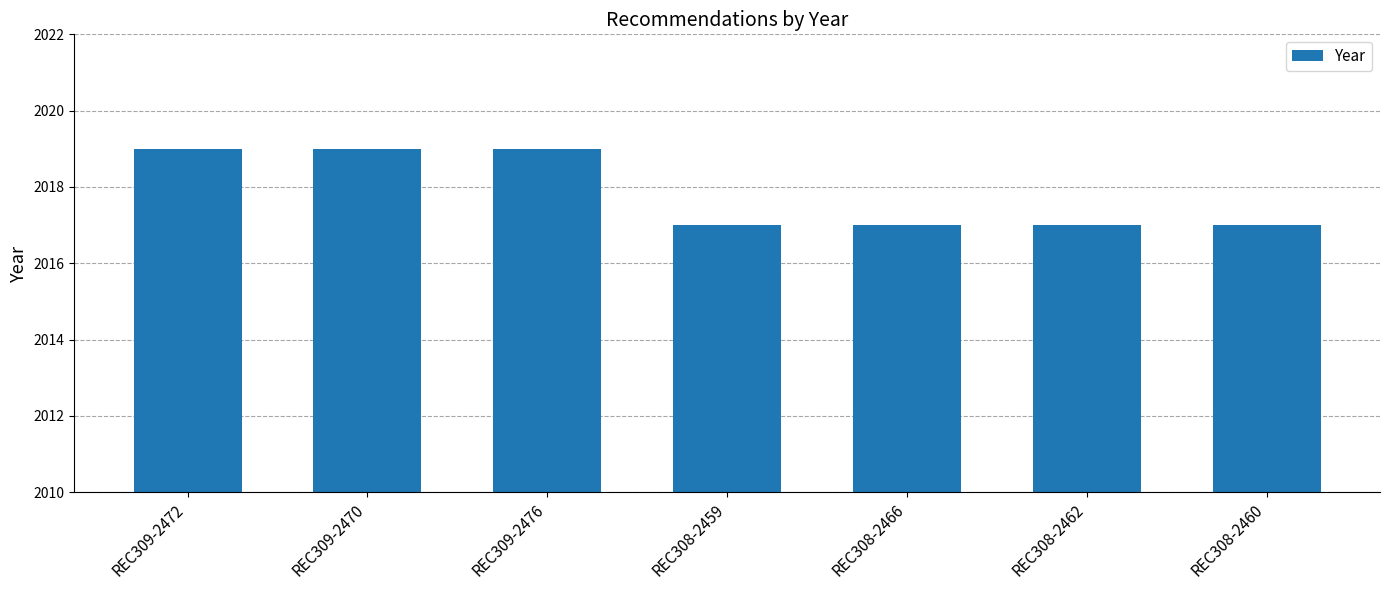

What is the minimum value shown in the chart?

2017